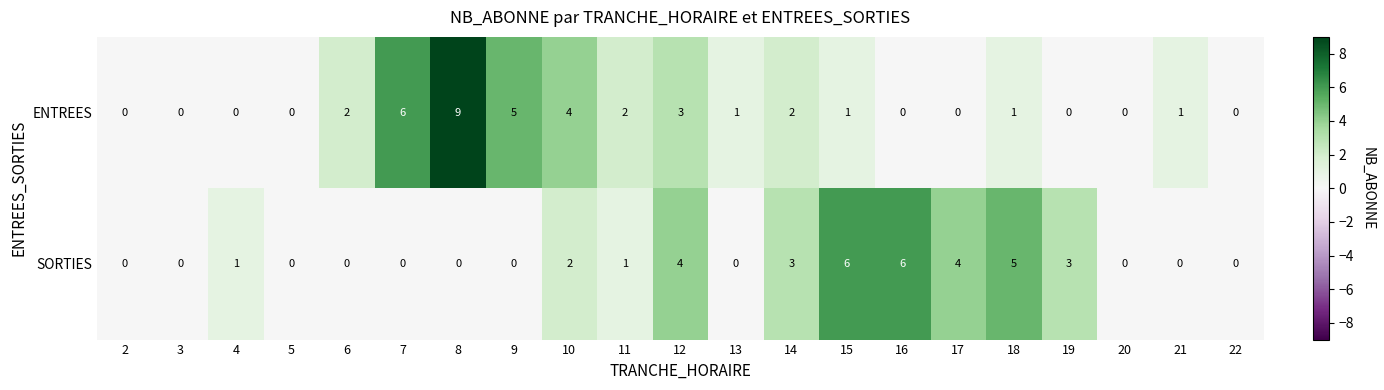

What is the difference between the highest and lowest values at 15?

5